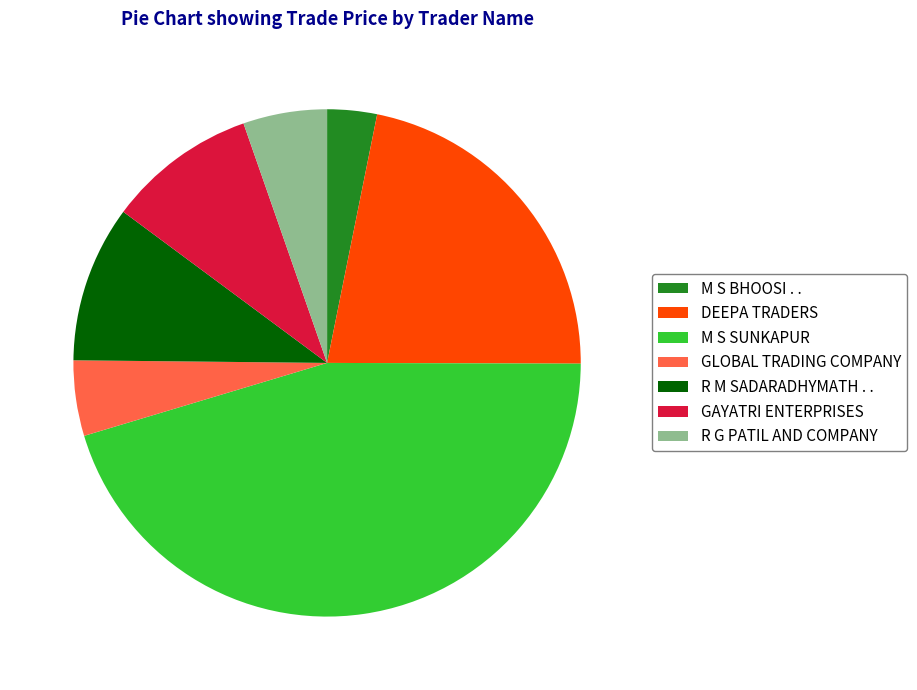

True or false: GLOBAL TRADING COMPANY accounts for 5% of the total.

True